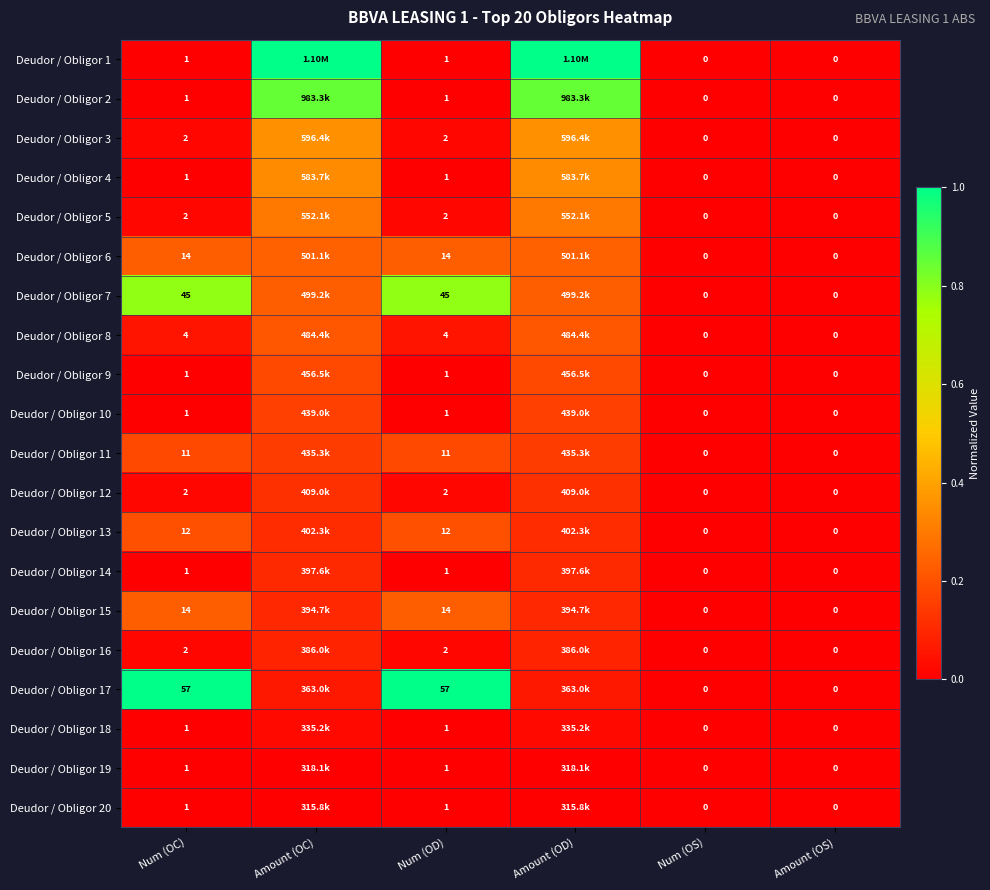

At which category is the sum across all series the highest?

Amount (OC)